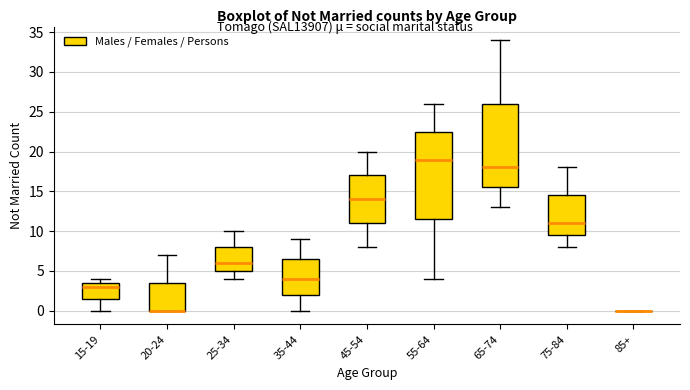

Reading left to right, read every box against the y-axis: the position of its median line, the range the box covers, and the ends of its whiskers. The values are not printed on the chart, so give them approximately, as read against the axis.

15-19: median 3.0, box 1.5 to 3.5, whiskers 0.0 to 4.0
20-24: median 0.0 (drawn on the box's lower edge), box 0.0 to 3.5, whiskers 0.0 to 7.0
25-34: median 6.0, box 5.0 to 8.0, whiskers 4.0 to 10.0
35-44: median 4.0, box 2.0 to 6.5, whiskers 0.0 to 9.0
45-54: median 14.0, box 11.0 to 17.0, whiskers 8.0 to 20.0
55-64: median 19.0, box 11.5 to 22.5, whiskers 4.0 to 26.0
65-74: median 18.0, box 15.5 to 26.0, whiskers 13.0 to 34.0
75-84: median 11.0, box 9.5 to 14.5, whiskers 8.0 to 18.0
85+: box collapsed to a line at 0.0, whiskers 0.0 to 0.0